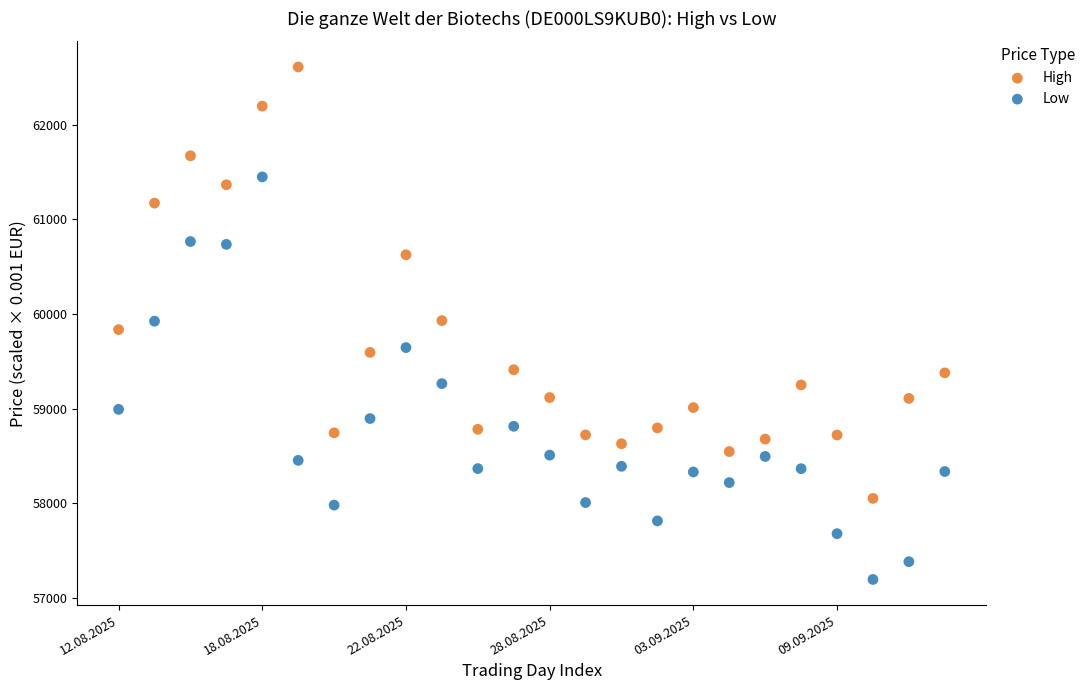

Which series contains the highest Y value?

High